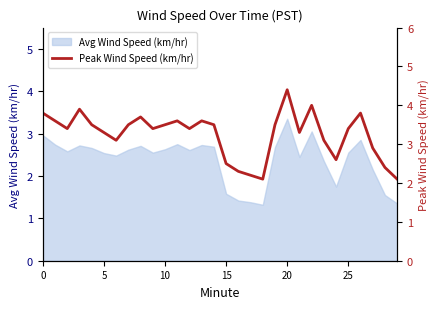

Does the chart have visible grid lines?

No